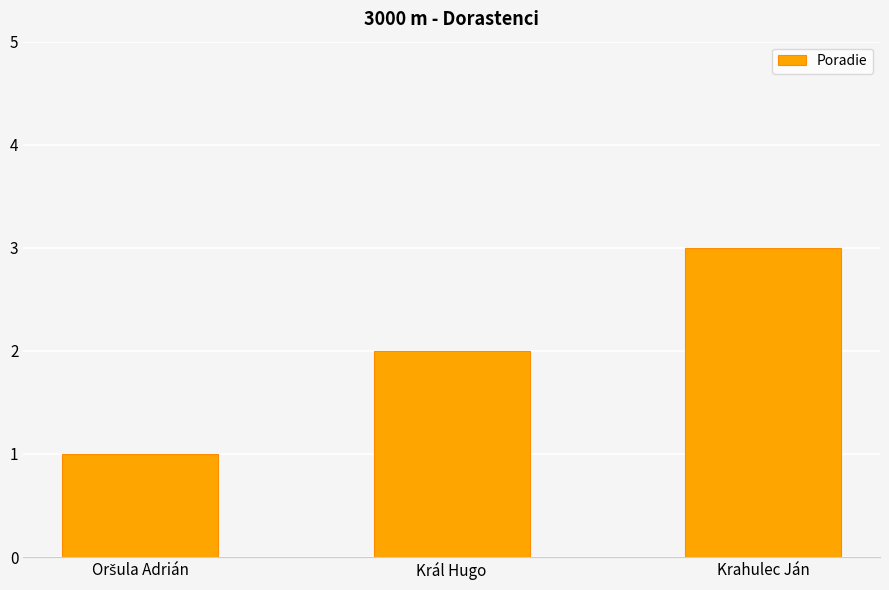

How many bars are there in total?

3